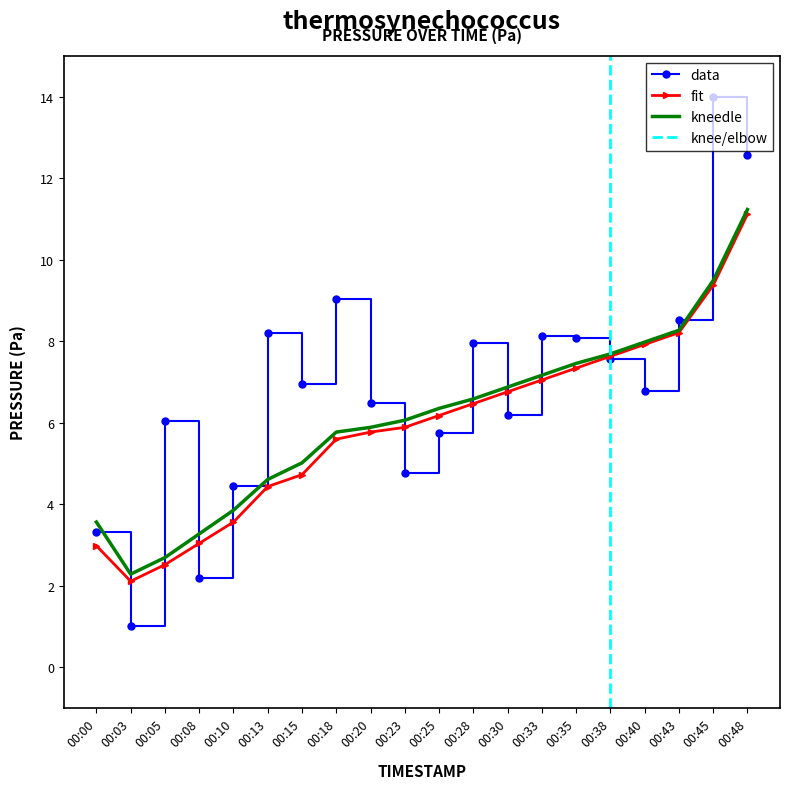

At how many categories does at least one series exceed 7?

10